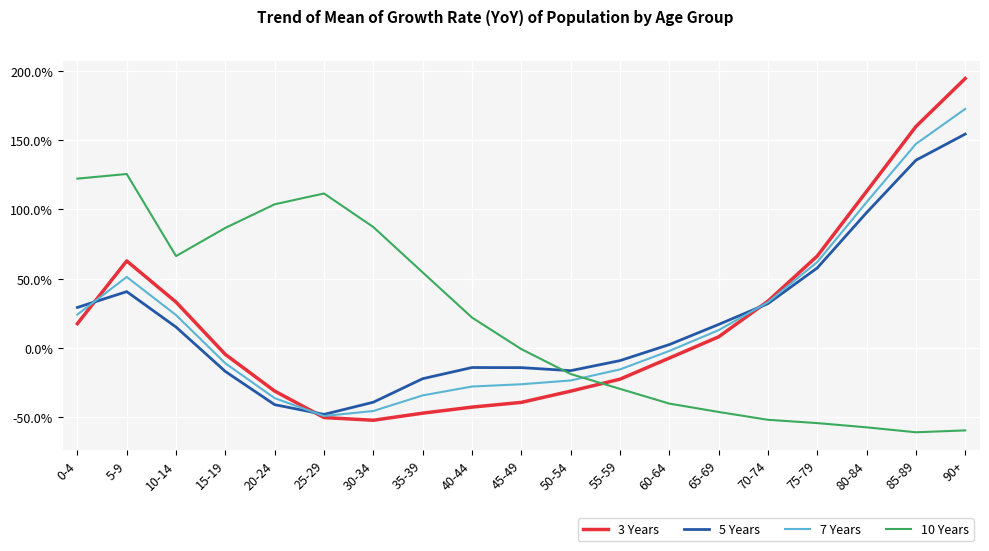

Which series has the largest range (max minus min)?

3 Years